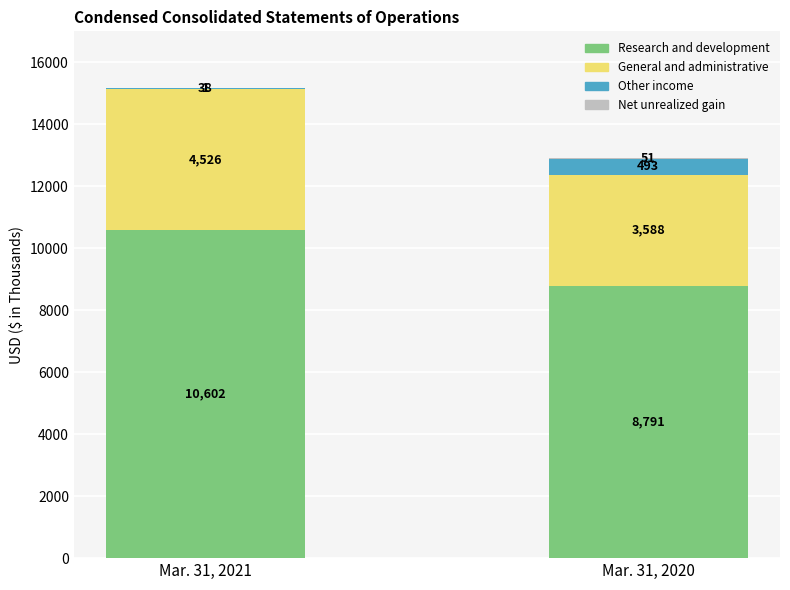

How many categories are shown in the chart?

2